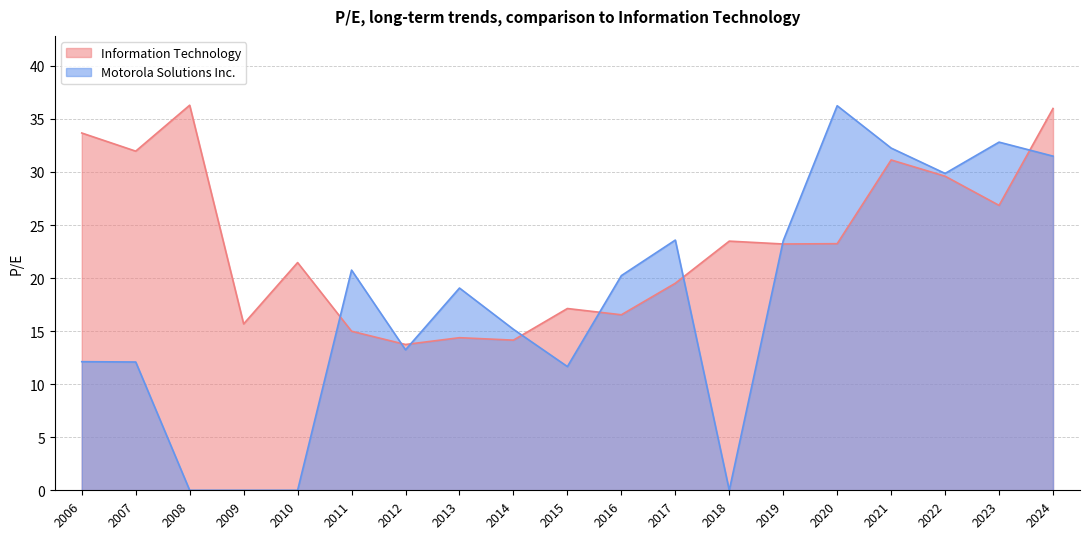

How many times do Information Technology and Motorola Solutions Inc. cross each other?

8